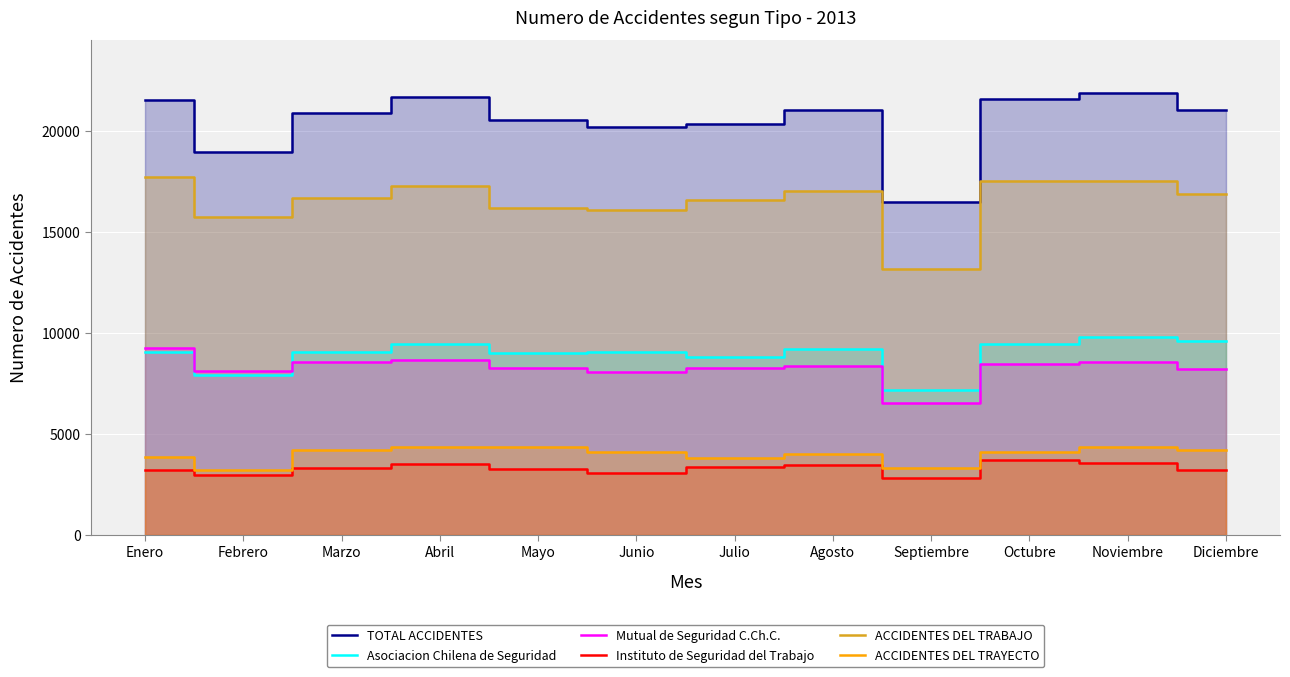

Which category has the lowest value across all series?

Septiembre